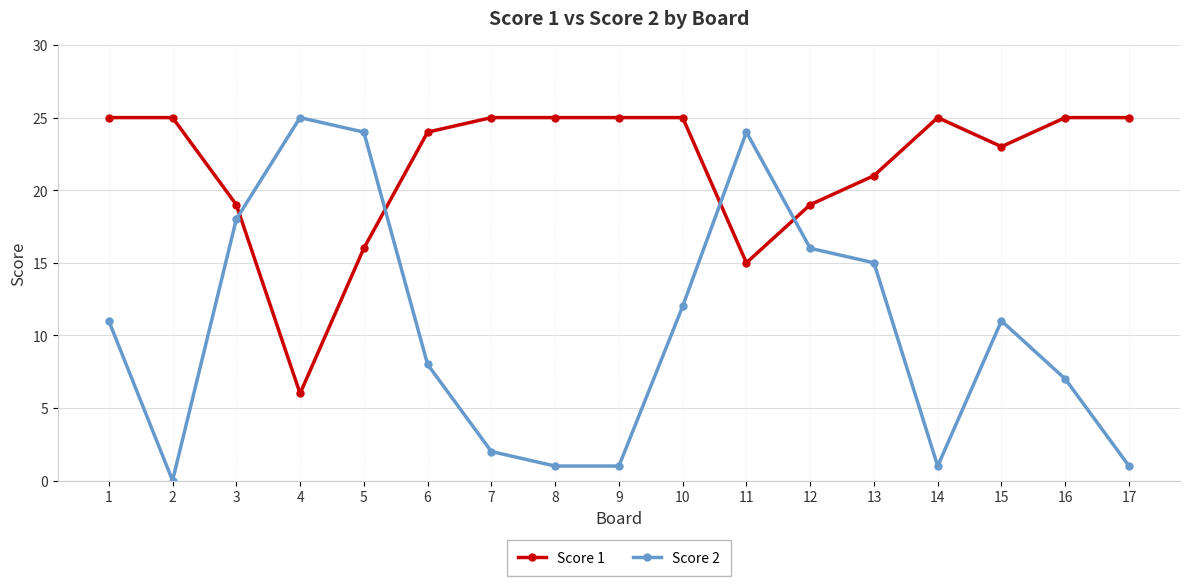

True or false: Score 2 and Score 1 intersect in this chart.

True